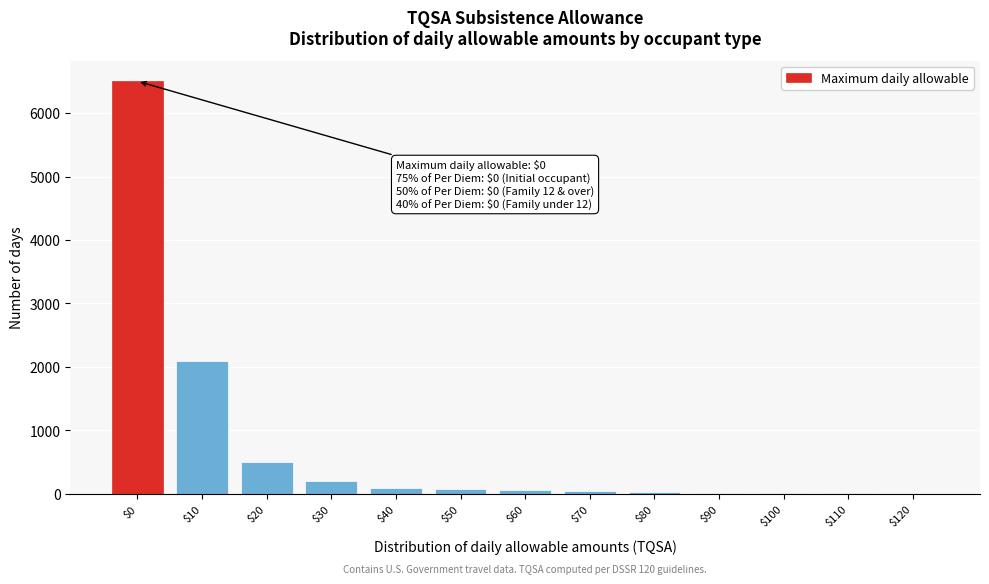

What is the greatest value displayed?

6500